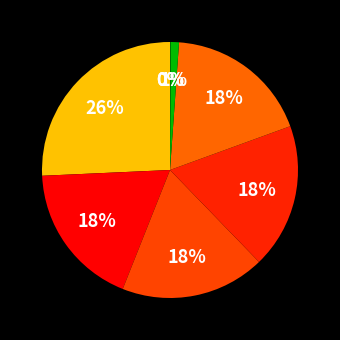

Rank the categories by value from lowest to highest.

2022 2de aanpassing – goedgekeurd, 2022 2de aanpassing – ontwerp, 2022 uitvoering, 2023 1ste aanpassing – goedgekeurd, 2023 1ste aanpassing – ontwerp, 2023 Opmaak – goedgekeurd, 2023 Opmaak - ontwerp, 2023 uitvoering